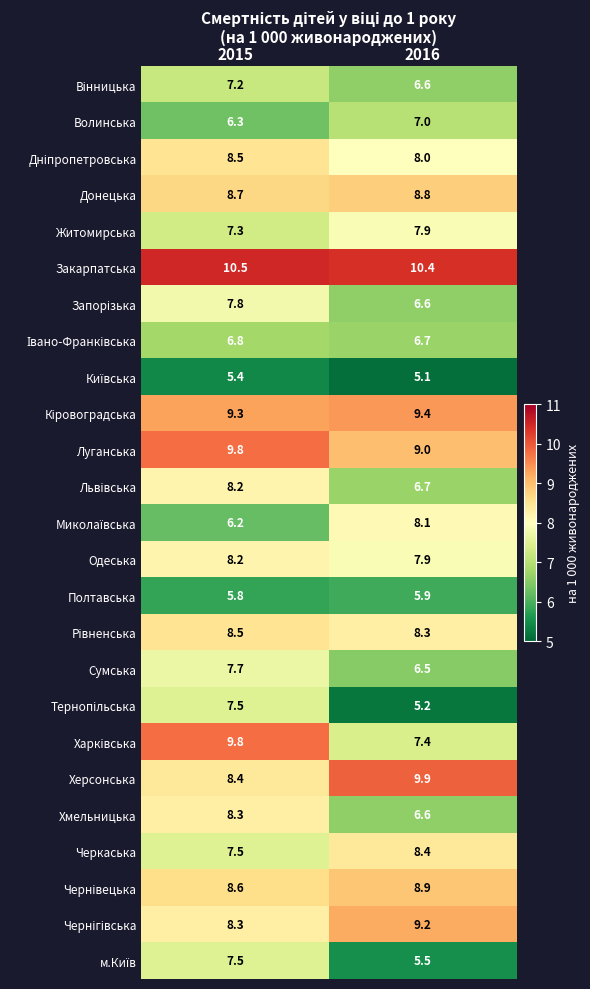

Which series has the largest total across all categories?

Закарпатська